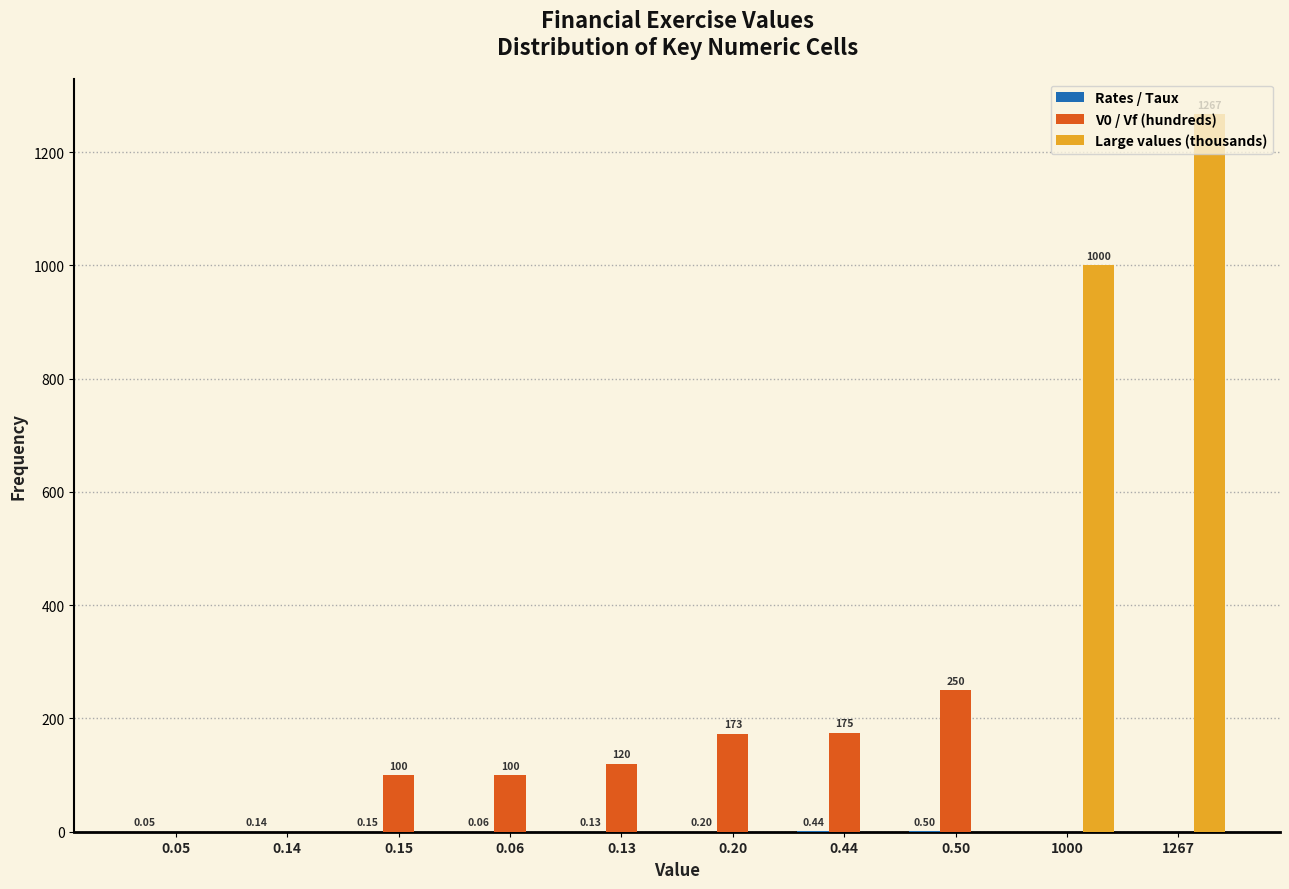

Which series has the largest total across all categories?

Large values (thousands)